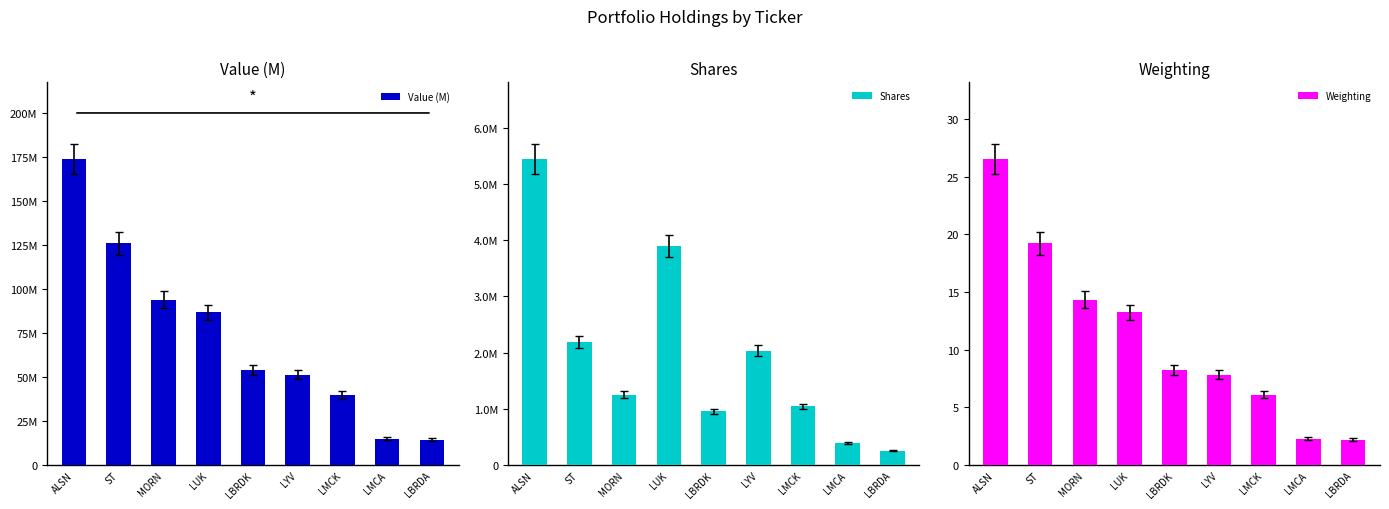

The value of Shares at LYV is 1357619.1. True or false?

False